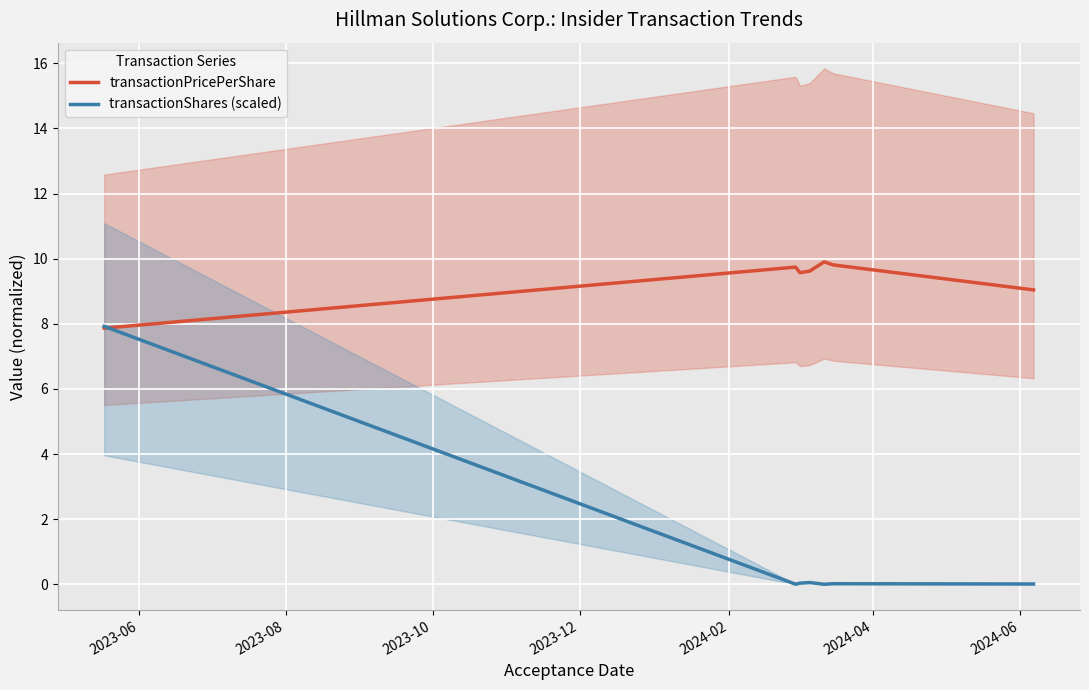

What is the highest value of the transactionPricePerShare series?

9.9